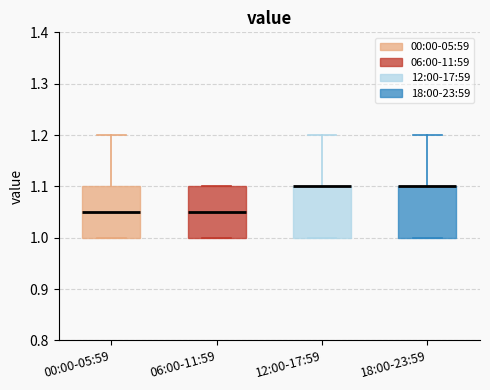

Where is the lower edge of the box for 06:00-11:59 on the y-axis? The values are not printed on the chart, so give them approximately, as read against the axis.

1.00